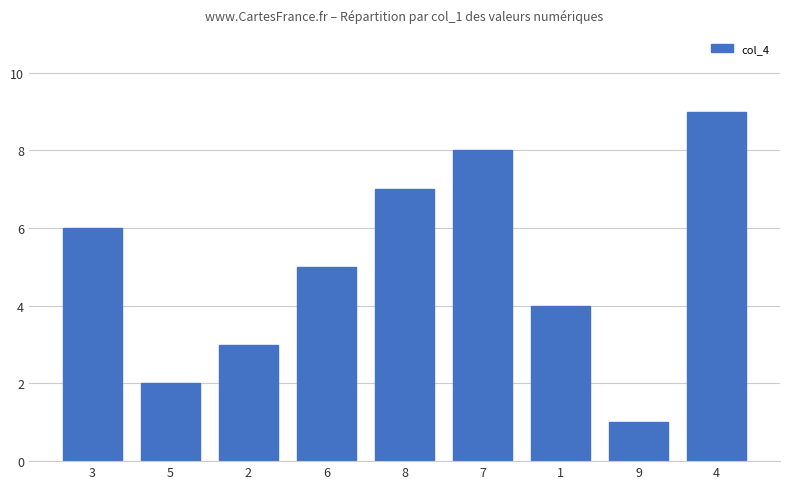

What is the average value?

5